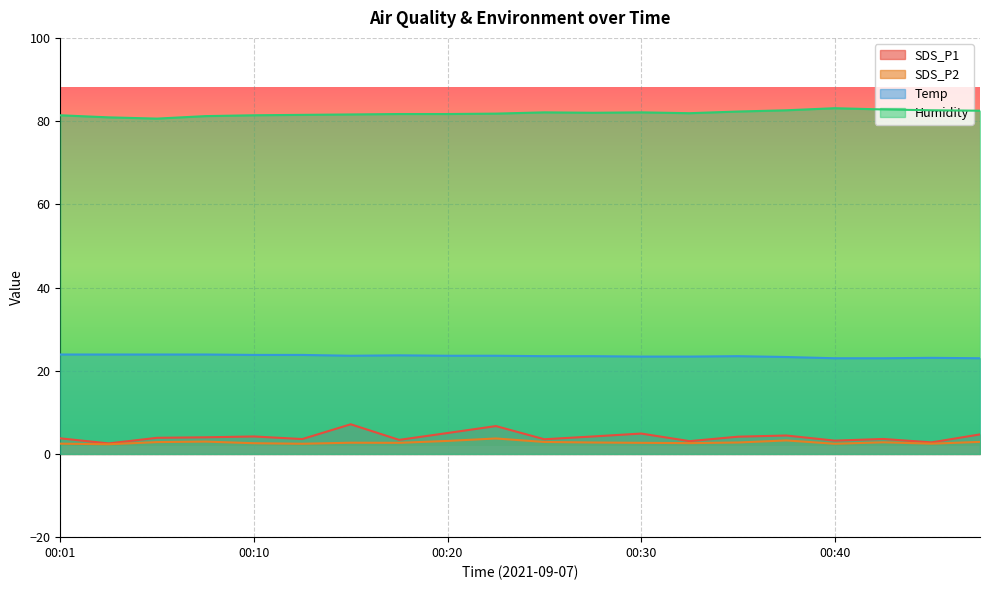

Reading left to right, transcribe all the data shown in this chart.

SDS_P1: 00:01=3.8	00:03=2.5	00:06=3.9	00:08=4.0	00:10=4.2	00:13=3.6	00:15=7.1	00:18=3.4	00:20=5.0	00:23=6.7	00:25=3.5	00:28=4.2	00:30=4.9	00:33=3.1	00:35=4.2	00:38=4.4	00:40=3.2	00:43=3.6	00:45=2.8	00:48=4.7
SDS_P2: 00:01=2.5	00:03=2.3	00:06=2.9	00:08=3.0	00:10=2.6	00:13=2.5	00:15=2.7	00:18=2.7	00:20=3.1	00:23=3.7	00:25=2.9	00:28=2.8	00:30=2.7	00:33=2.6	00:35=2.8	00:38=3.2	00:40=2.5	00:43=2.8	00:45=2.5	00:48=2.9
Temp: 00:01=23.9	00:03=23.9	00:06=23.9	00:08=23.9	00:10=23.8	00:13=23.8	00:15=23.6	00:18=23.7	00:20=23.6	00:23=23.6	00:25=23.5	00:28=23.5	00:30=23.4	00:33=23.4	00:35=23.5	00:38=23.3	00:40=23.0	00:43=23.0	00:45=23.1	00:48=23.0
Humidity: 00:01=81.4	00:03=80.9	00:06=80.6	00:08=81.2	00:10=81.4	00:13=81.5	00:15=81.6	00:18=81.7	00:20=81.7	00:23=81.8	00:25=82.1	00:28=82.0	00:30=82.1	00:33=81.9	00:35=82.3	00:38=82.6	00:40=83.1	00:43=82.8	00:45=82.6	00:48=82.5